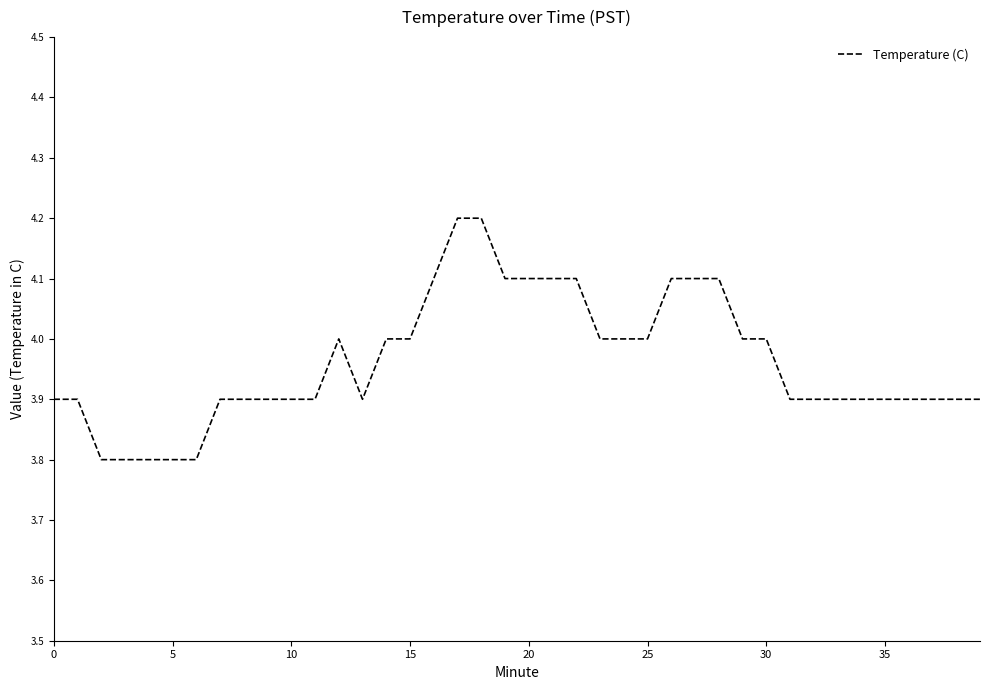

What is the minimum value shown in the chart?

3.8